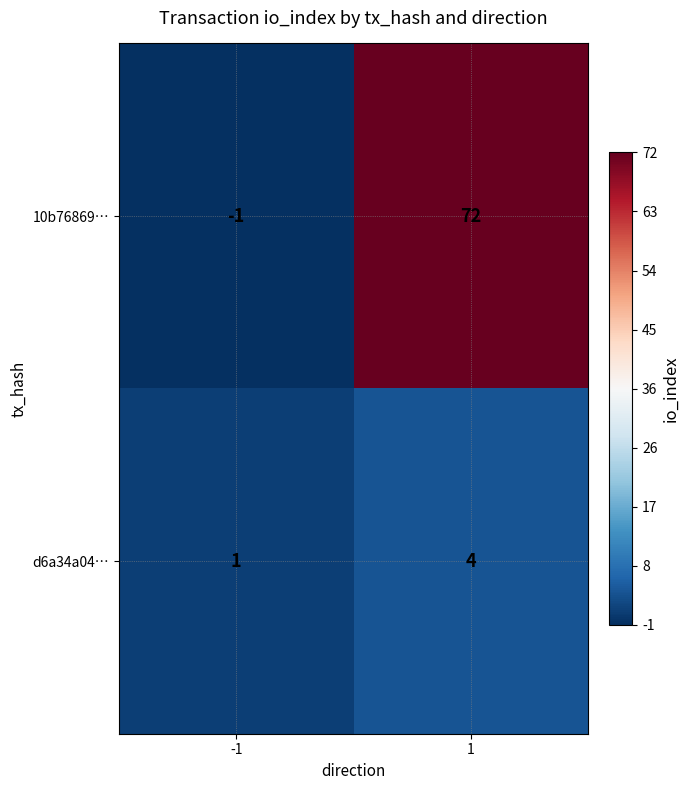

The 10b76869… series shows 72 at 1. True or false?

True